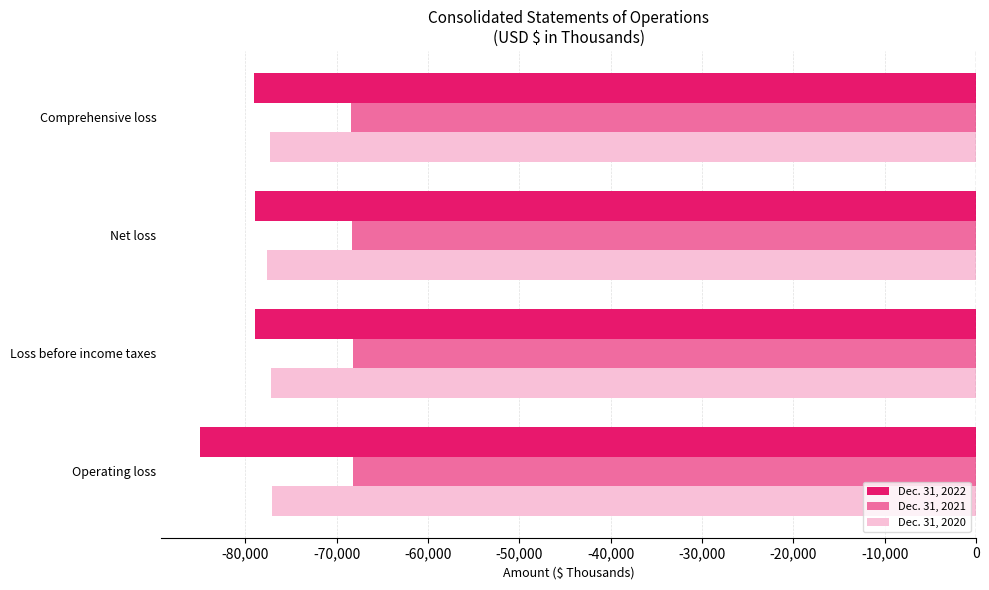

What is the sum of all Dec. 31, 2020 values?

-309178